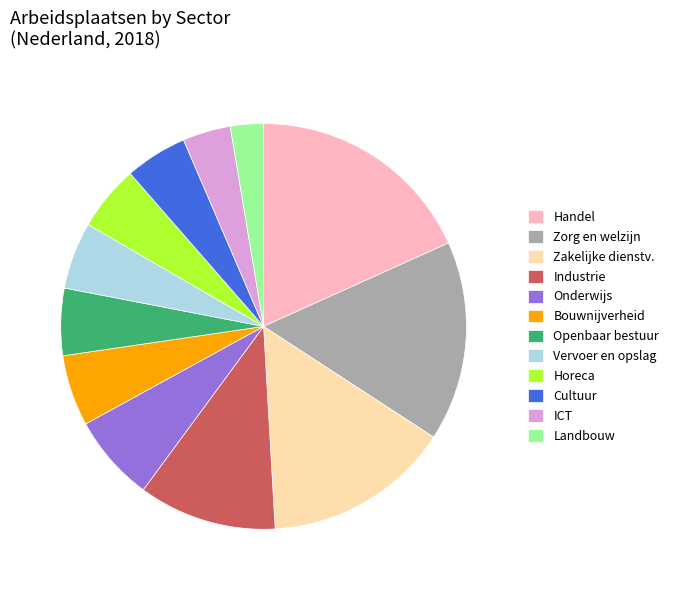

The Handel slice represents 27% of the pie. True or false?

False